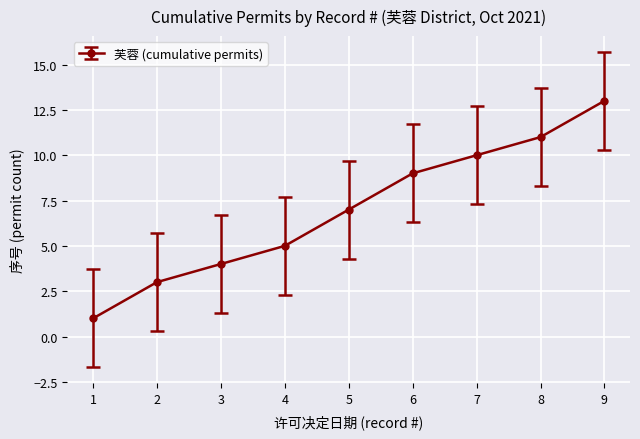

Approximately how many times larger is the value at 2 compared to 7?

0.3